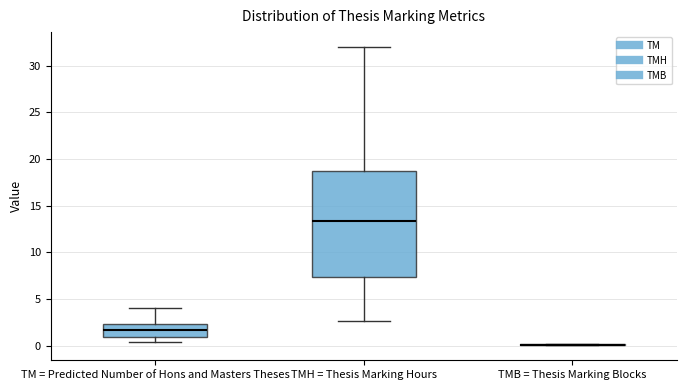

Which box is the tallest, from its lower edge to its upper edge?

TMH = Thesis Marking Hours